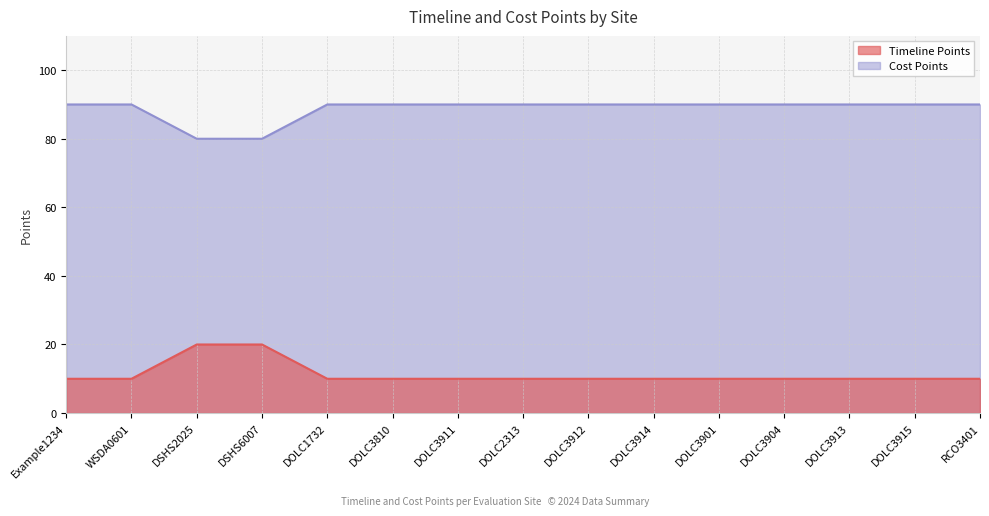

Which series has the largest total across all categories?

Cost Points